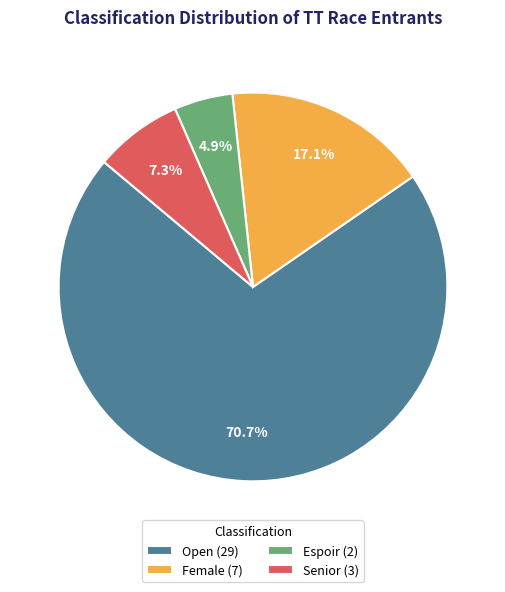

Is there a majority slice in this chart?

Yes